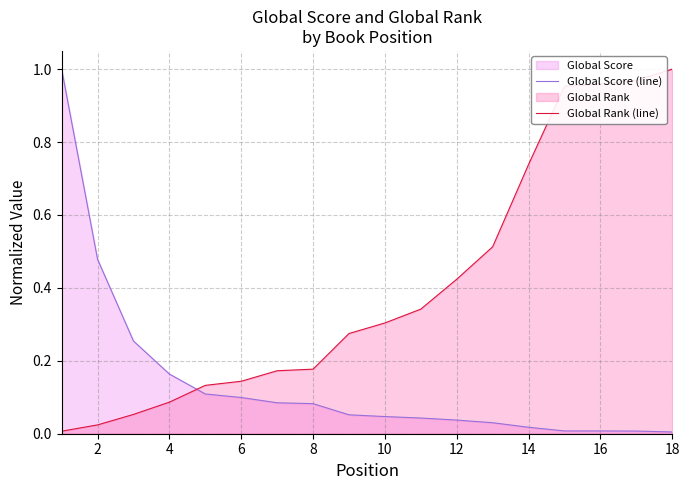

Which series changed the most between 2 and 4?

Global Score (line)